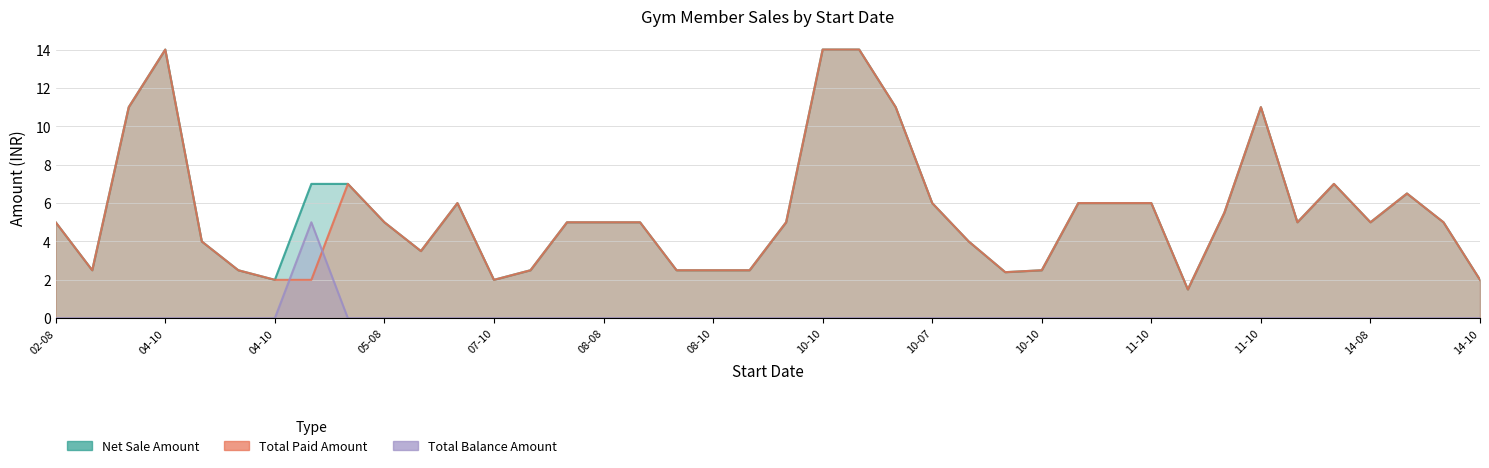

What are all the series names shown in the legend?

Net Sale Amount, Total Paid Amount, Total Balance Amount